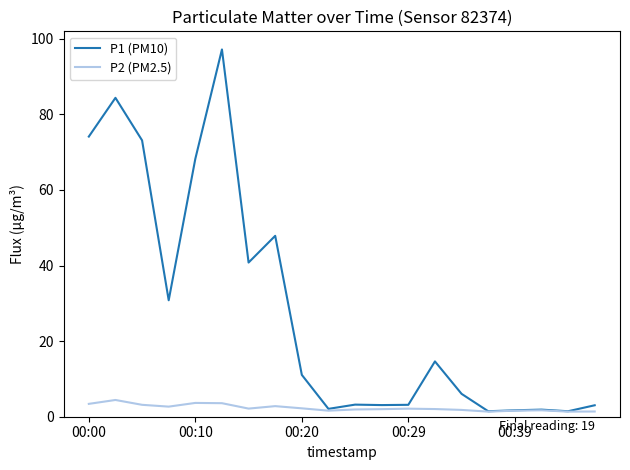

How many lines are shown in the chart?

2